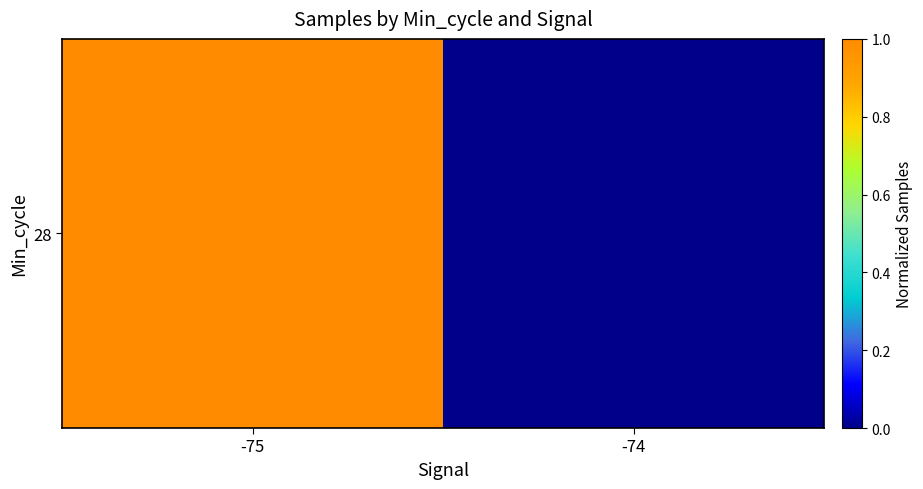

Which label corresponds to the smallest value in the chart?

-74